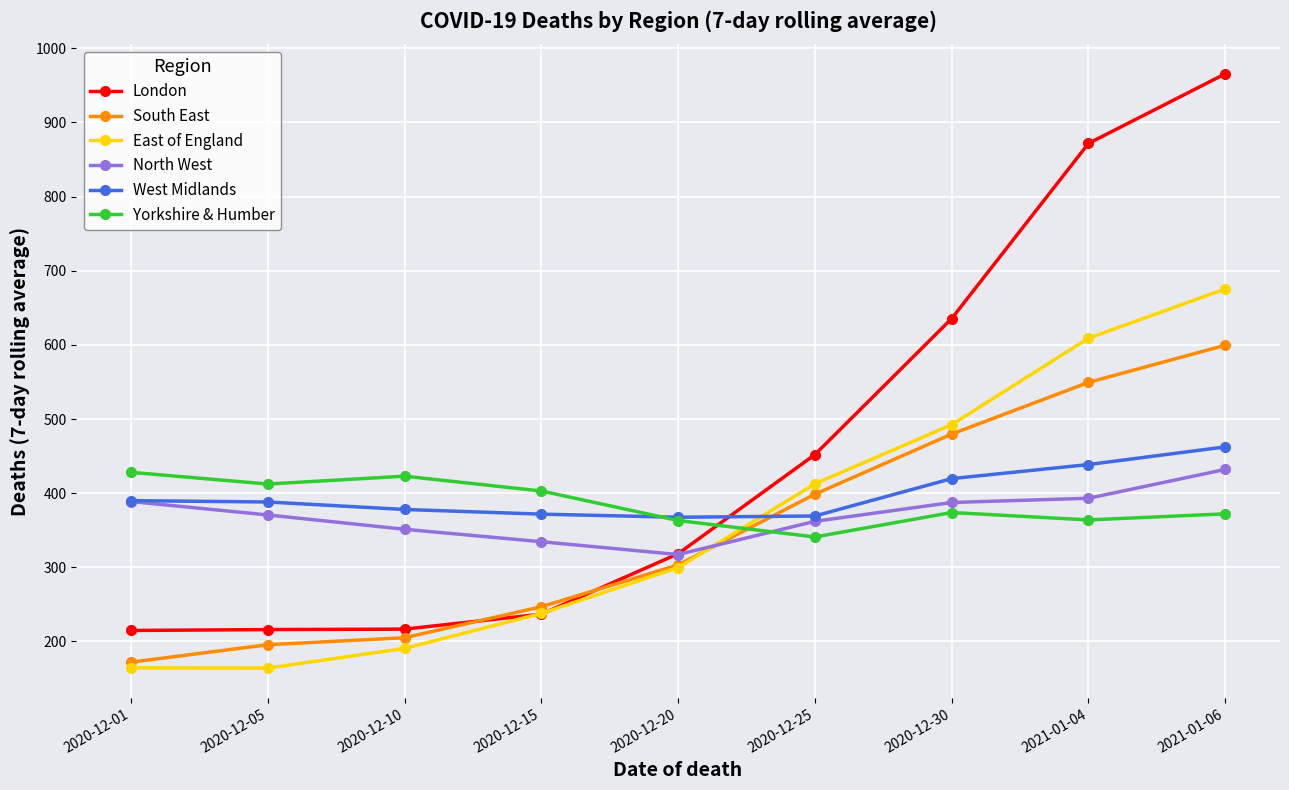

What is the sum of all London values?

4127.3